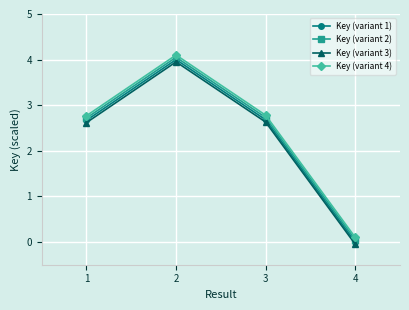

True or false: Key (variant 2) and Key (variant 3) cross at least once.

False